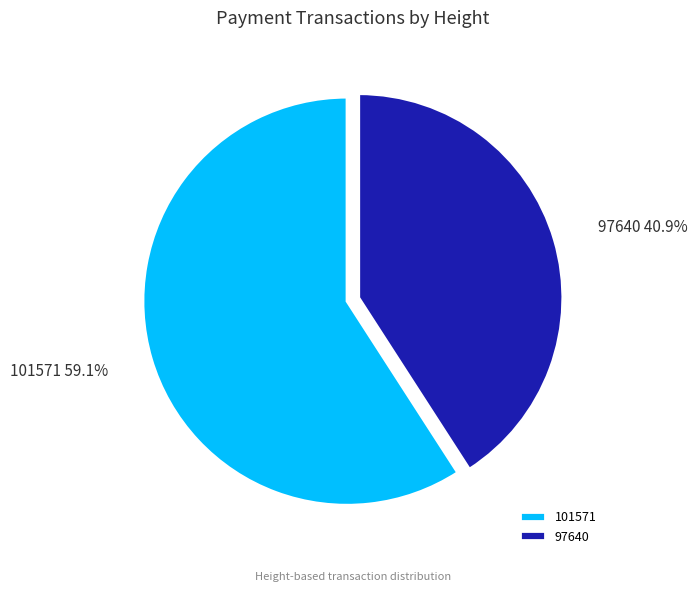

Combined, what portion of the pie is 97640 and 101571?

100.0%